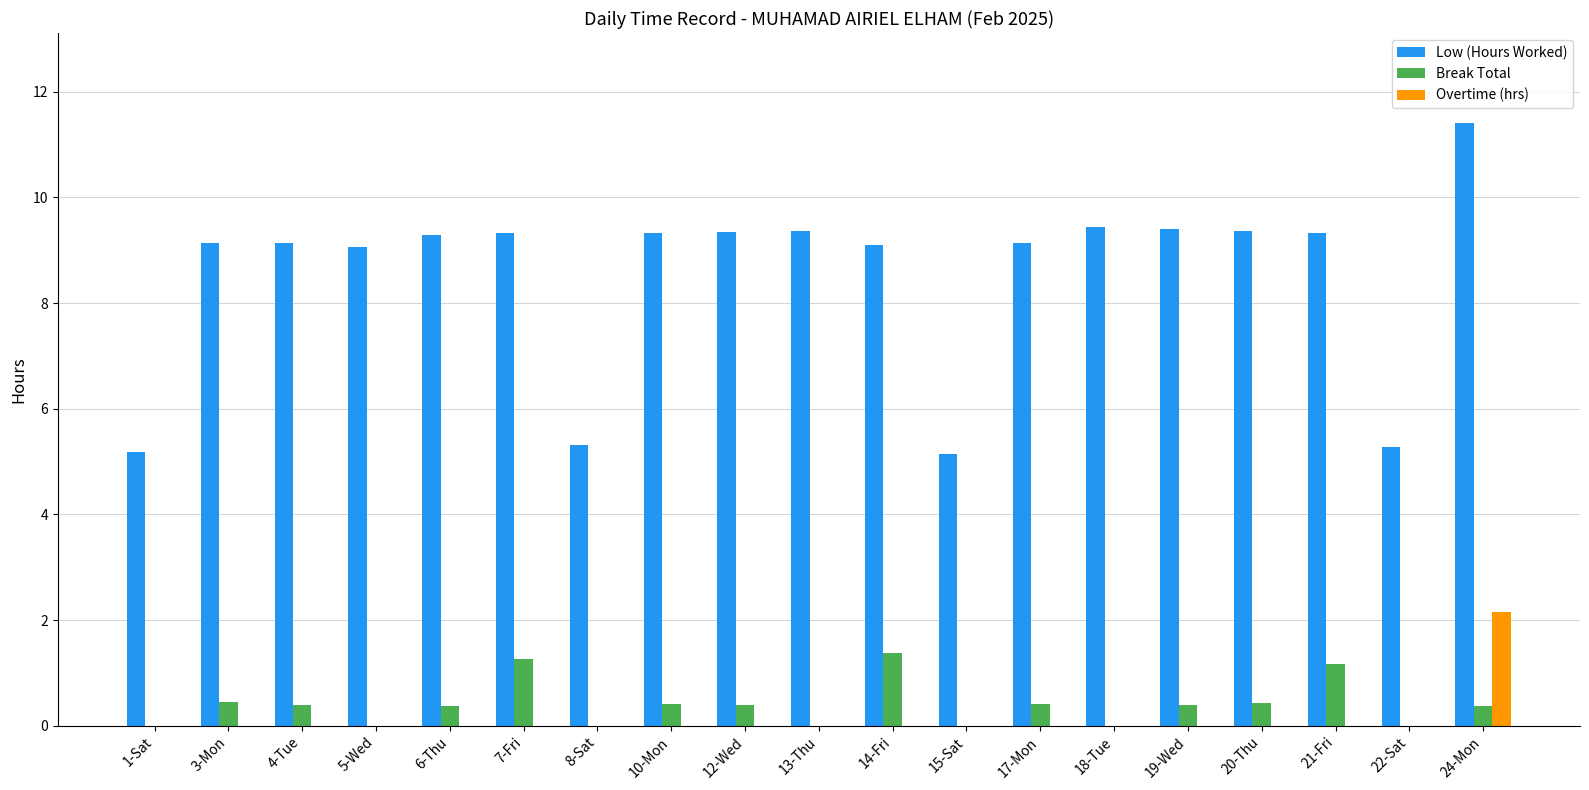

Between 7-Fri and 8-Sat, which series saw the biggest shift?

Low (Hours Worked)